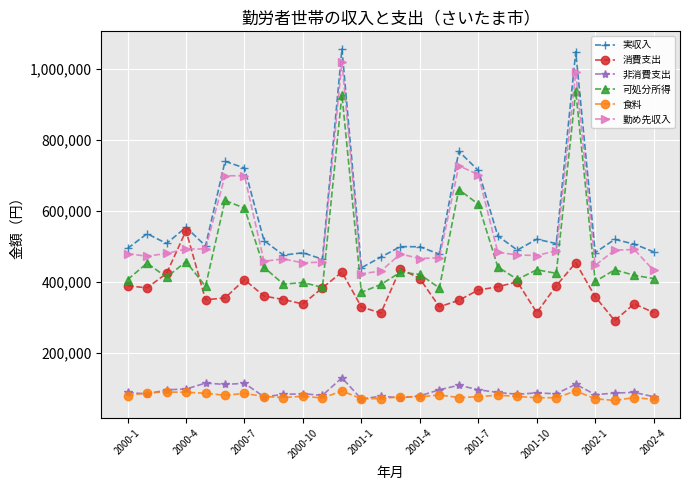

What is the highest value of the 可処分所得 series?

937796